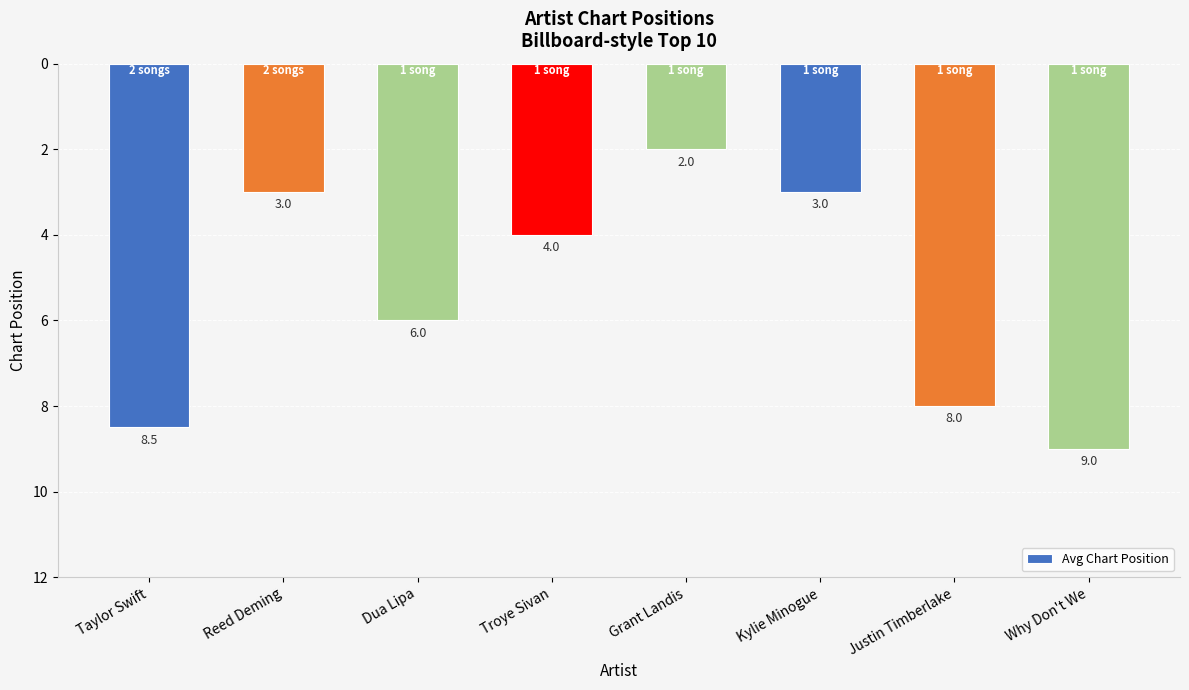

What position from the left is Grant Landis?

5